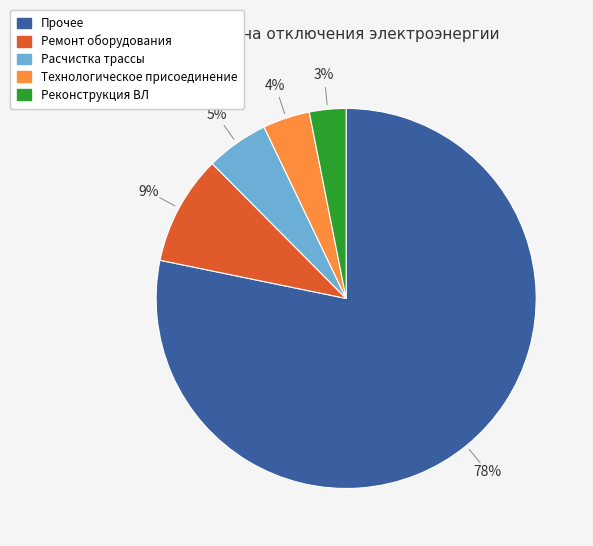

Between Технологическое присоединение and Прочее, which is larger?

Прочее